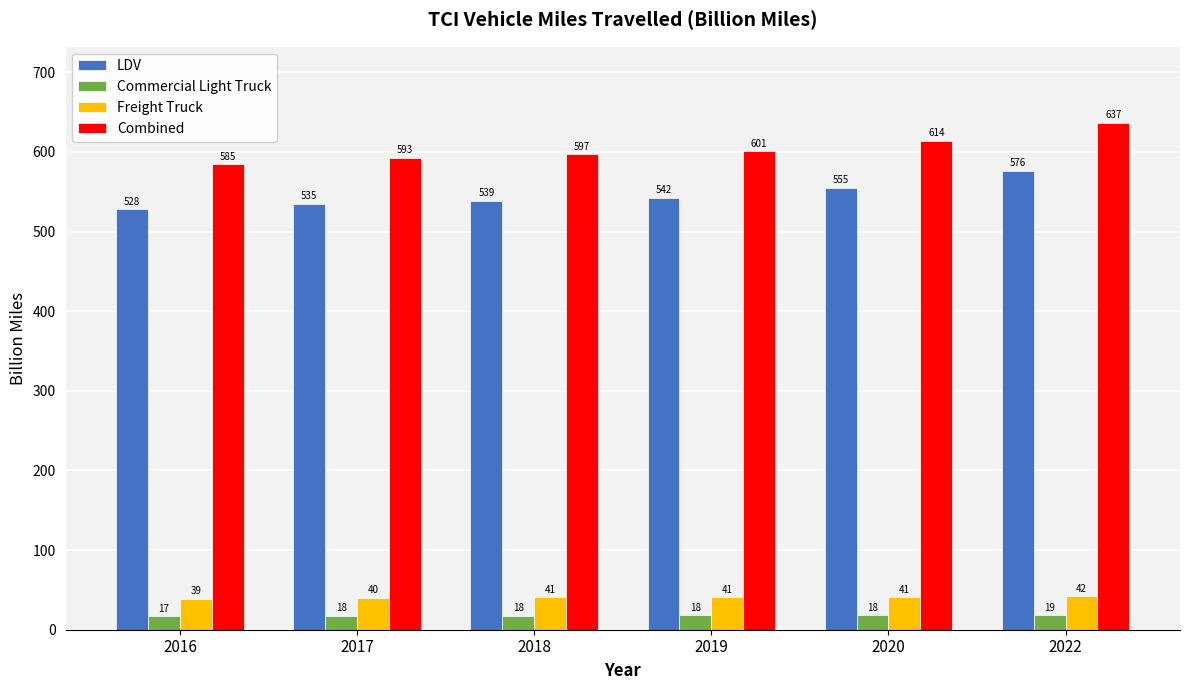

Which category has the lowest value across all series?

2016